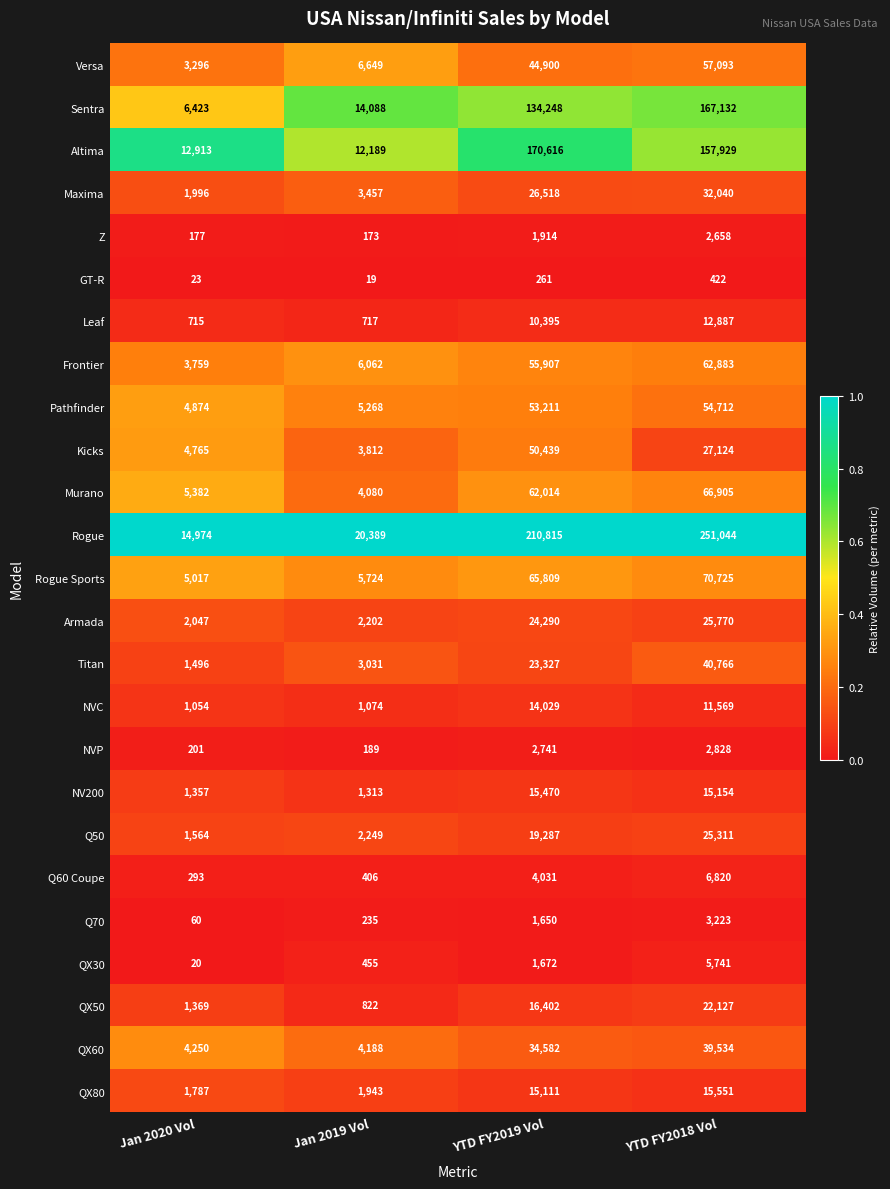

Which series has the largest range (max minus min)?

Rogue